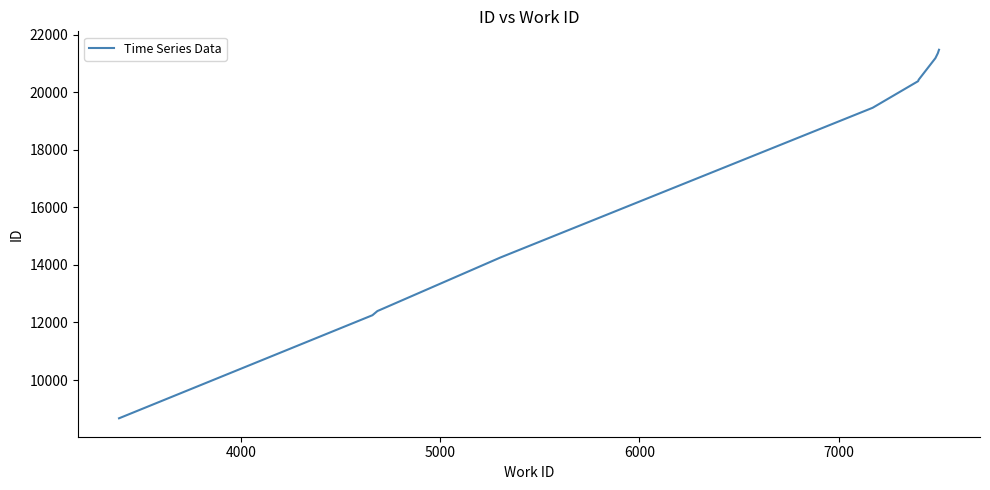

How many series are shown in this chart?

1